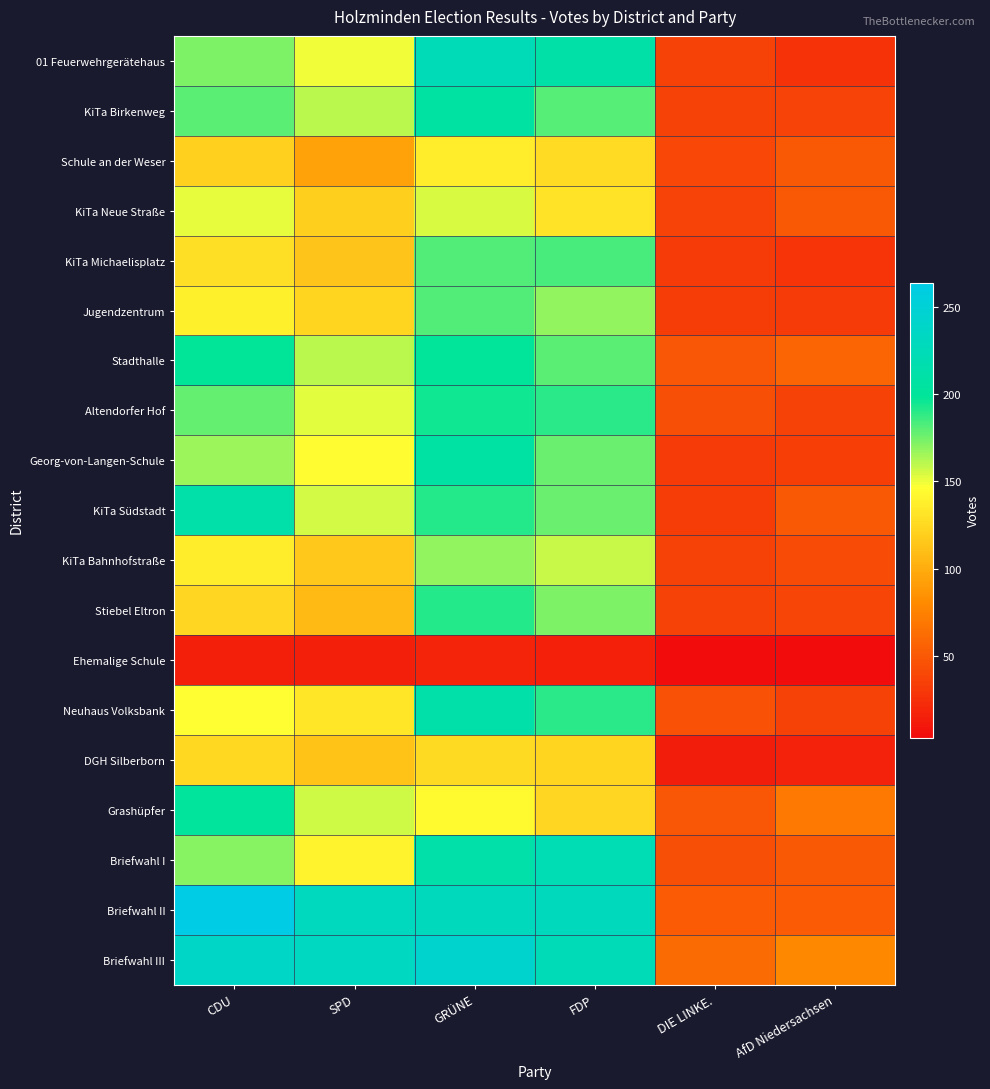

What is the total value across all series at DIE LINKE.?

710